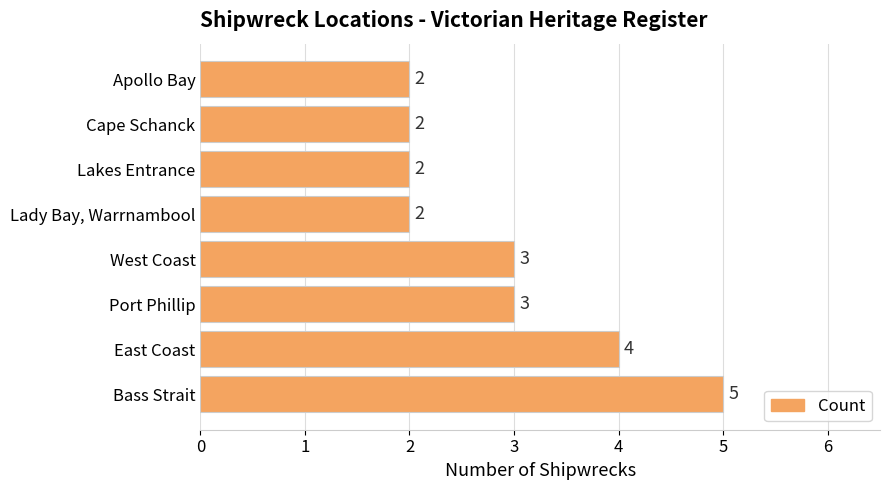

Count the values in the range 2 to 4.

7